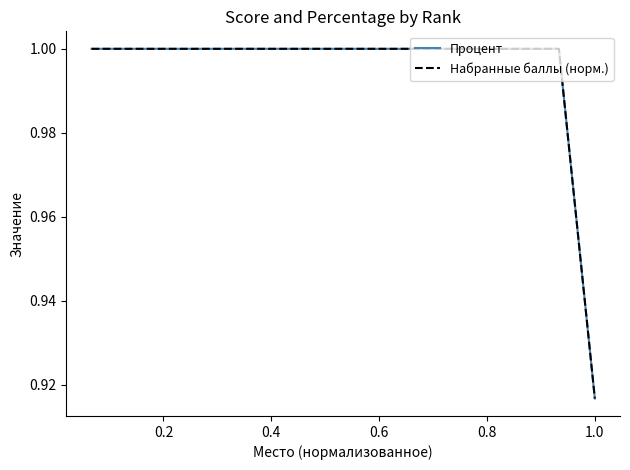

Does the chart have visible grid lines?

No